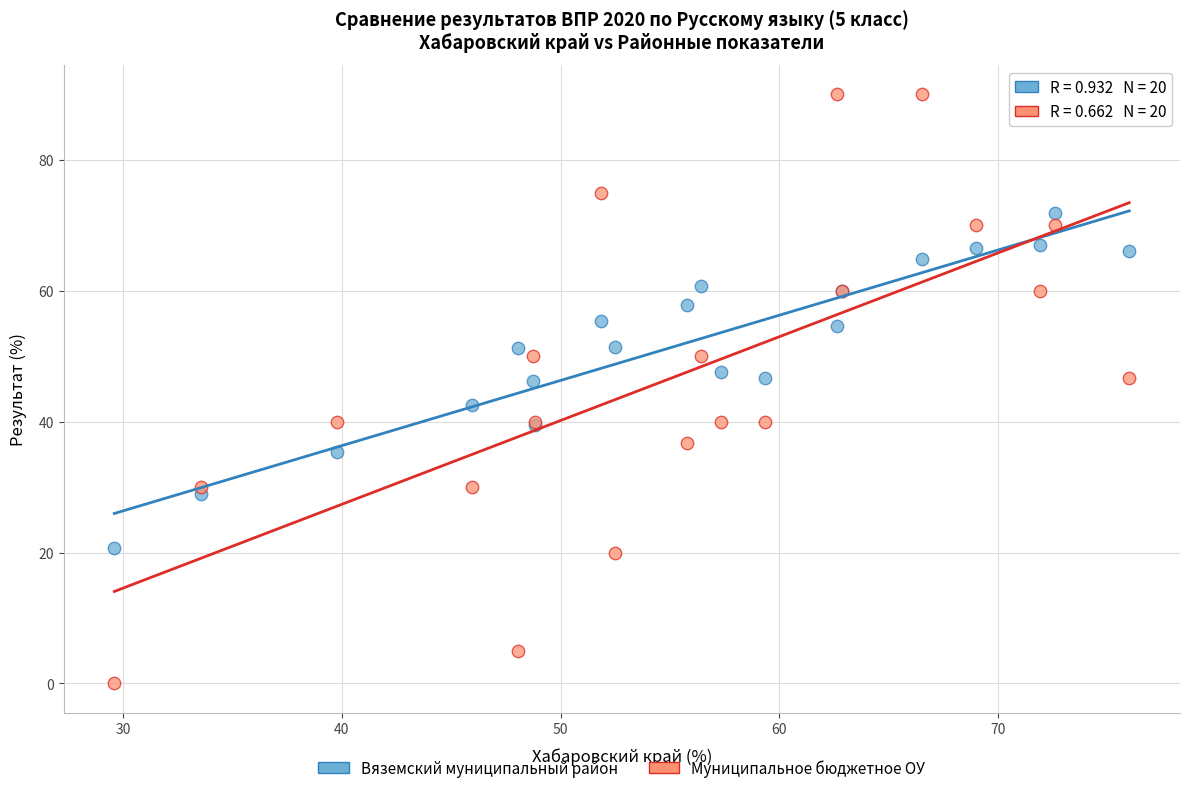

Which series reaches the maximum Y coordinate?

Муниципальное бюджетное ОУ